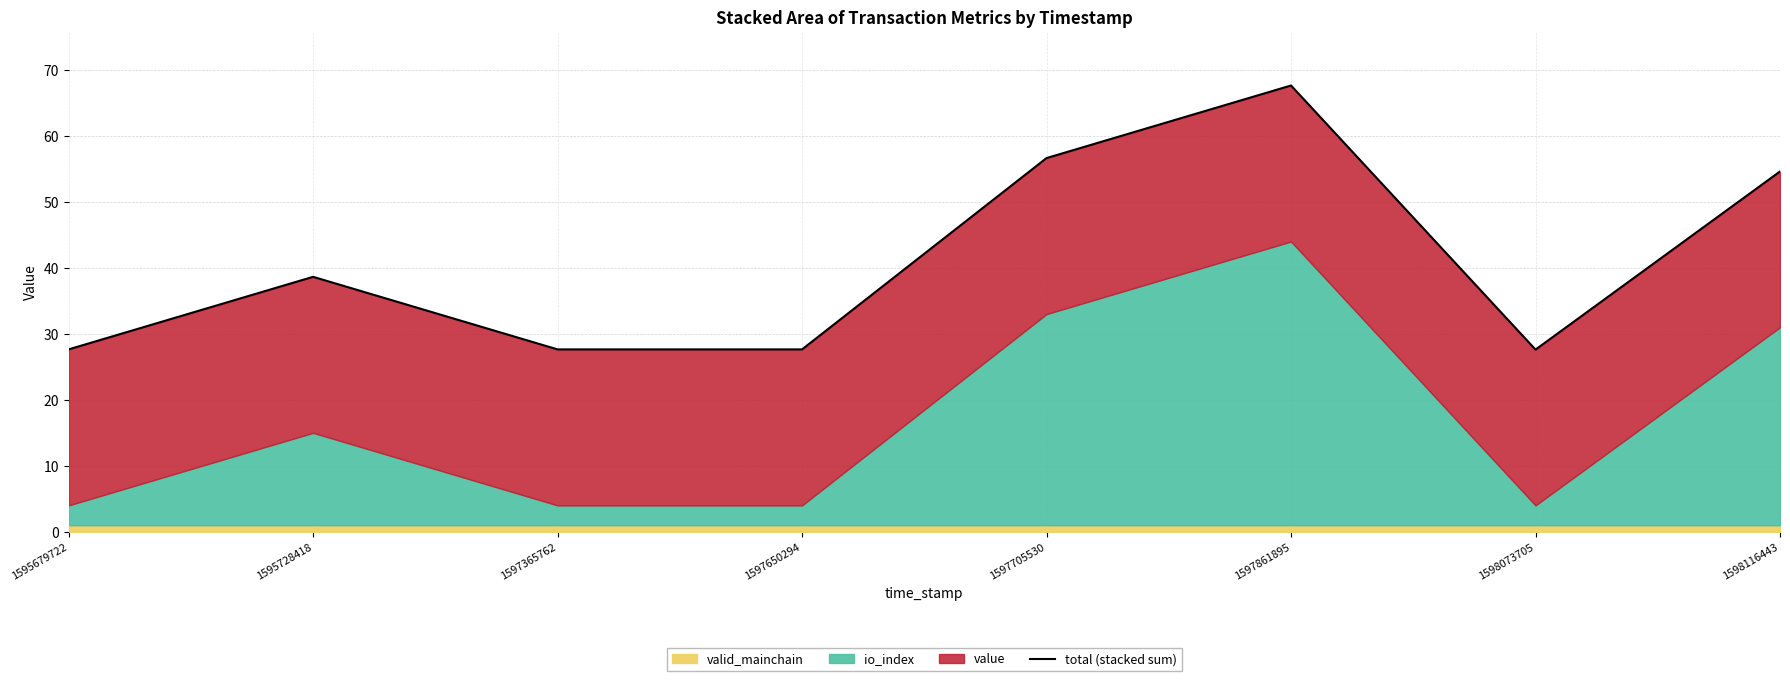

What is the value of the 3rd point from the left?

27.6